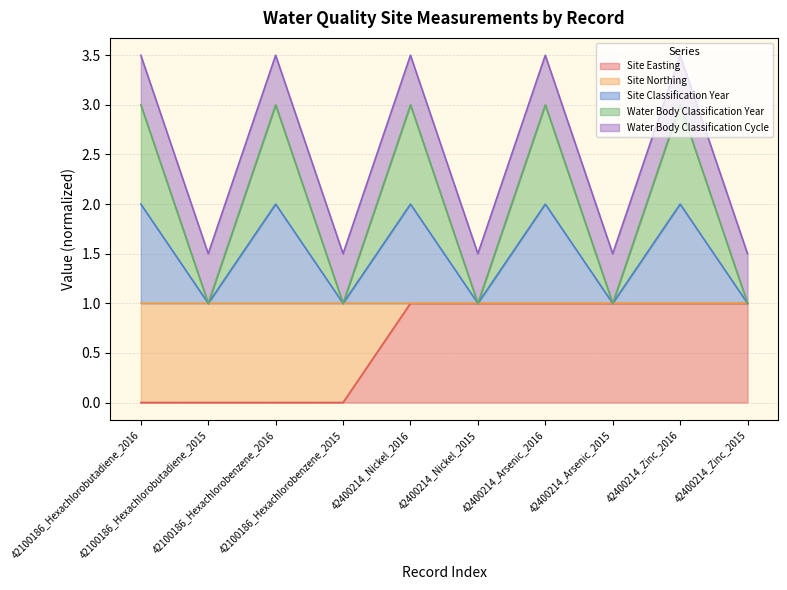

List the labels in order of Water Body Classification Year value, largest first.

42100186_Hexachlorobutadiene_2016, 42100186_Hexachlorobenzene_2016, 42400214_Nickel_2016, 42400214_Arsenic_2016, 42400214_Zinc_2016, 42100186_Hexachlorobutadiene_2015, 42100186_Hexachlorobenzene_2015, 42400214_Nickel_2015, 42400214_Arsenic_2015, 42400214_Zinc_2015